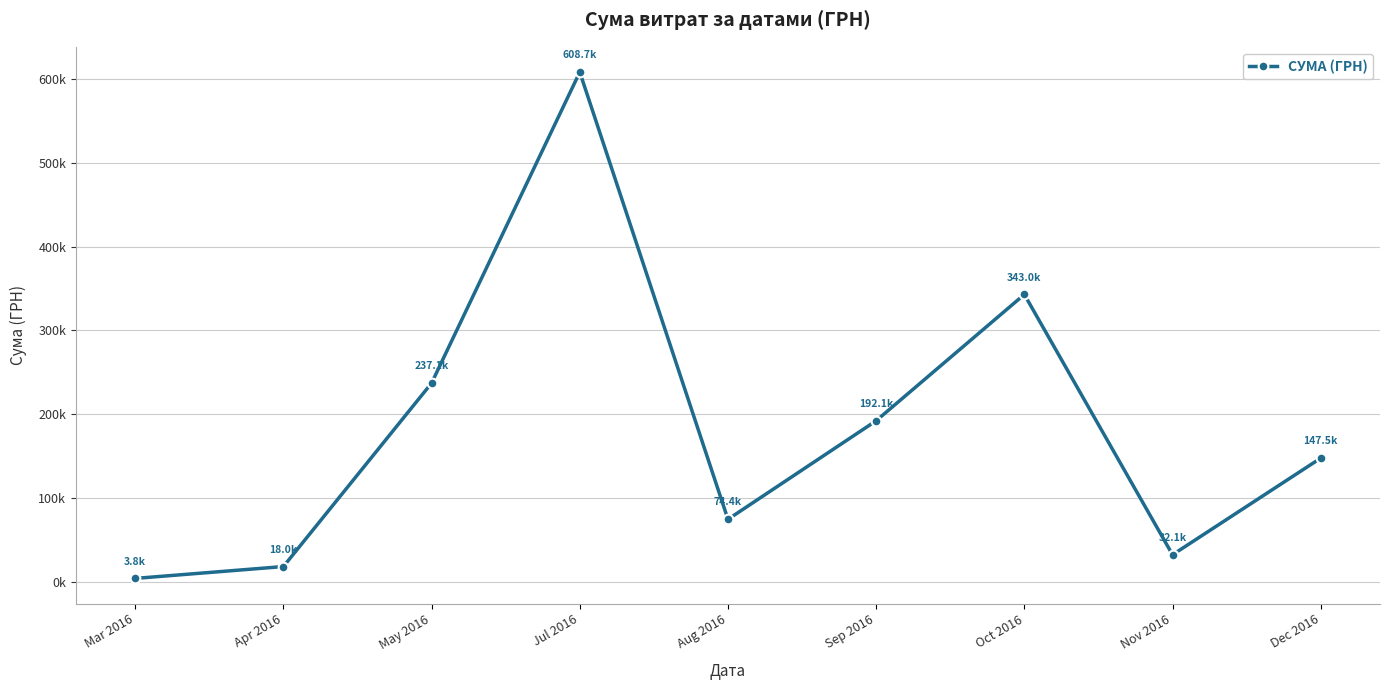

At which label is the value closest to 306236?

Oct 2016